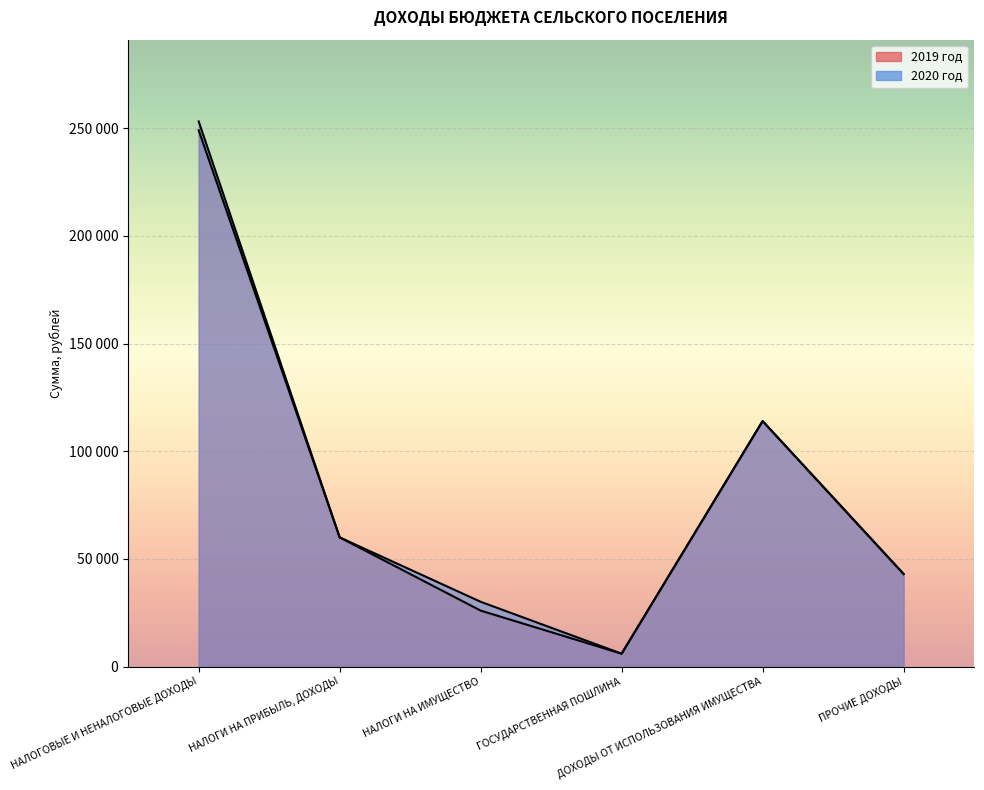

Is it true that 2019 год equals 26000 at НАЛОГИ НА ИМУЩЕСТВО?

True